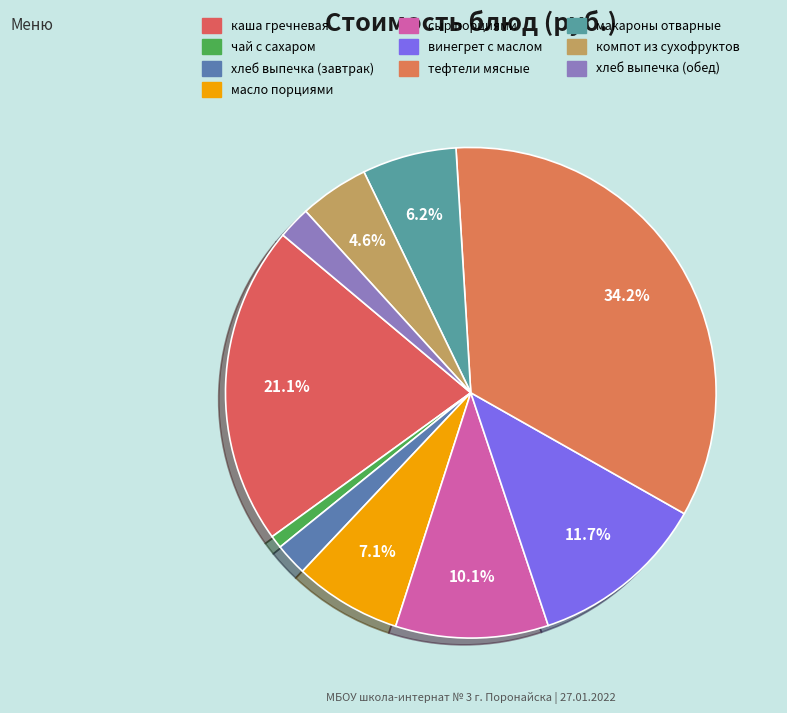

Is it true that хлеб выпечка (завтрак) is 11% of the pie?

False